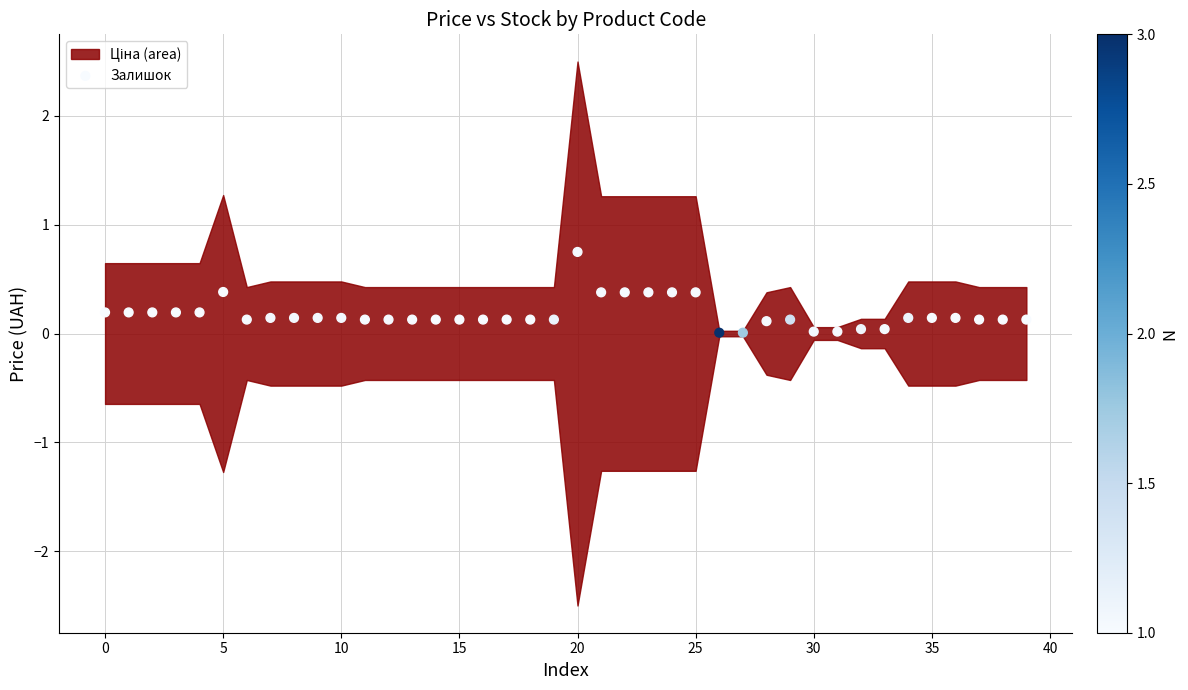

What is the range of Y values (max minus min)?

0.7